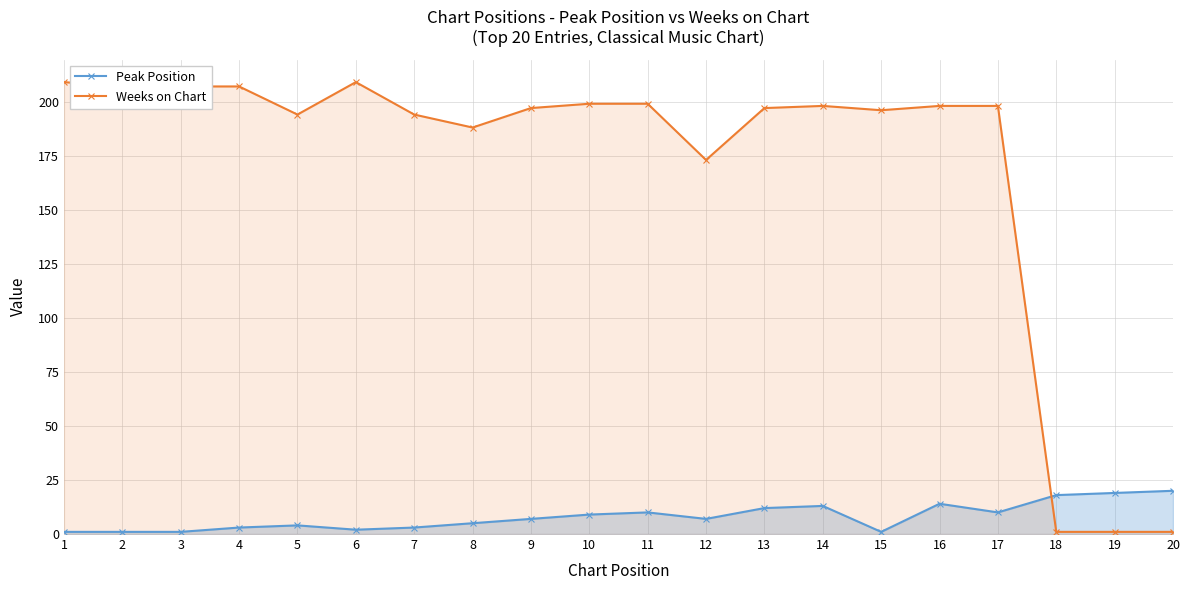

What is the average value of the Weeks on Chart series?

169